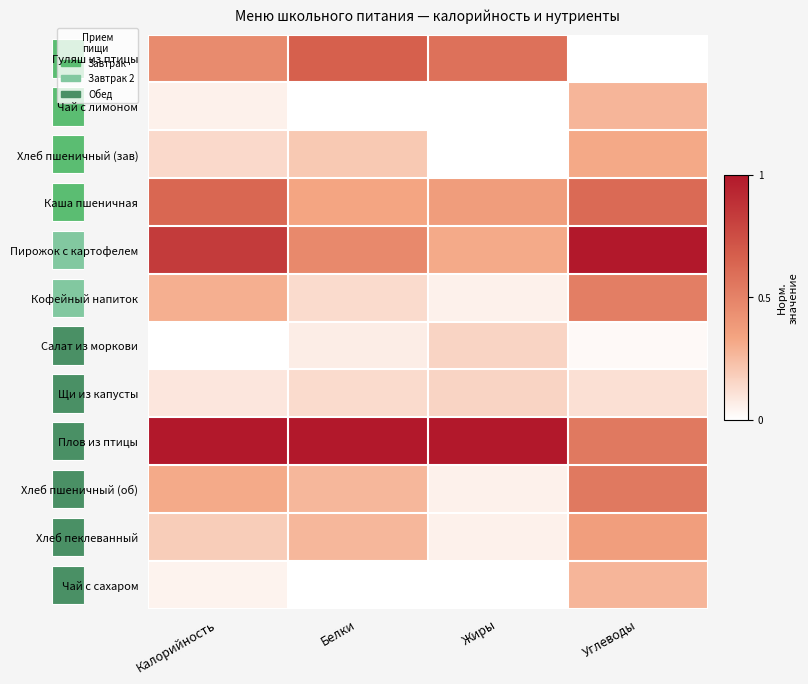

Rank the series at Жиры from highest to lowest value.

Плов из птицы, Гуляш из птицы, Каша пшеничная, Пирожок с картофелем, Салат из моркови, Щи из капусты, Кофейный напиток, Хлеб пшеничный (об), Хлеб пеклеванный, Чай с лимоном, Хлеб пшеничный (зав), Чай с сахаром